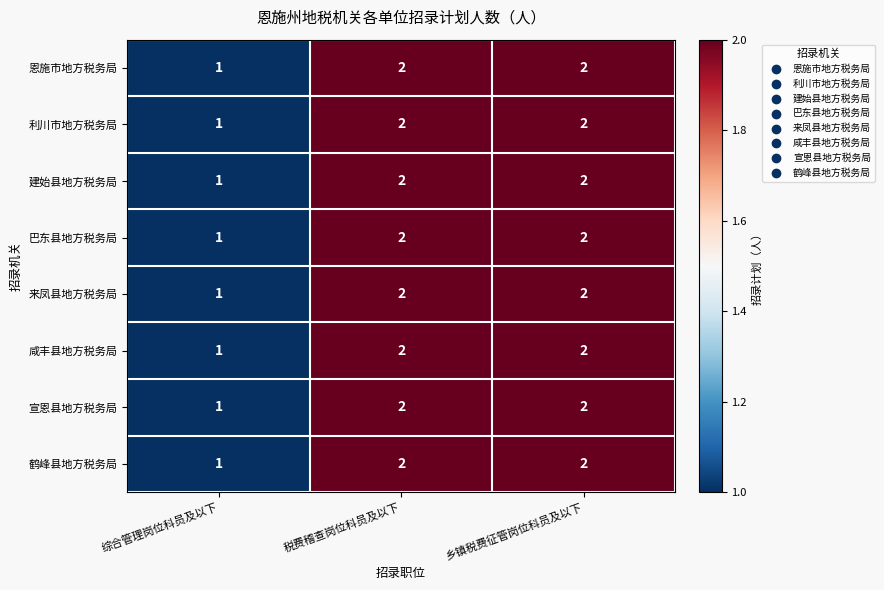

True or false: 来凤县地方税务局 has a value of 2 at 税费稽查岗位科员及以下.

True